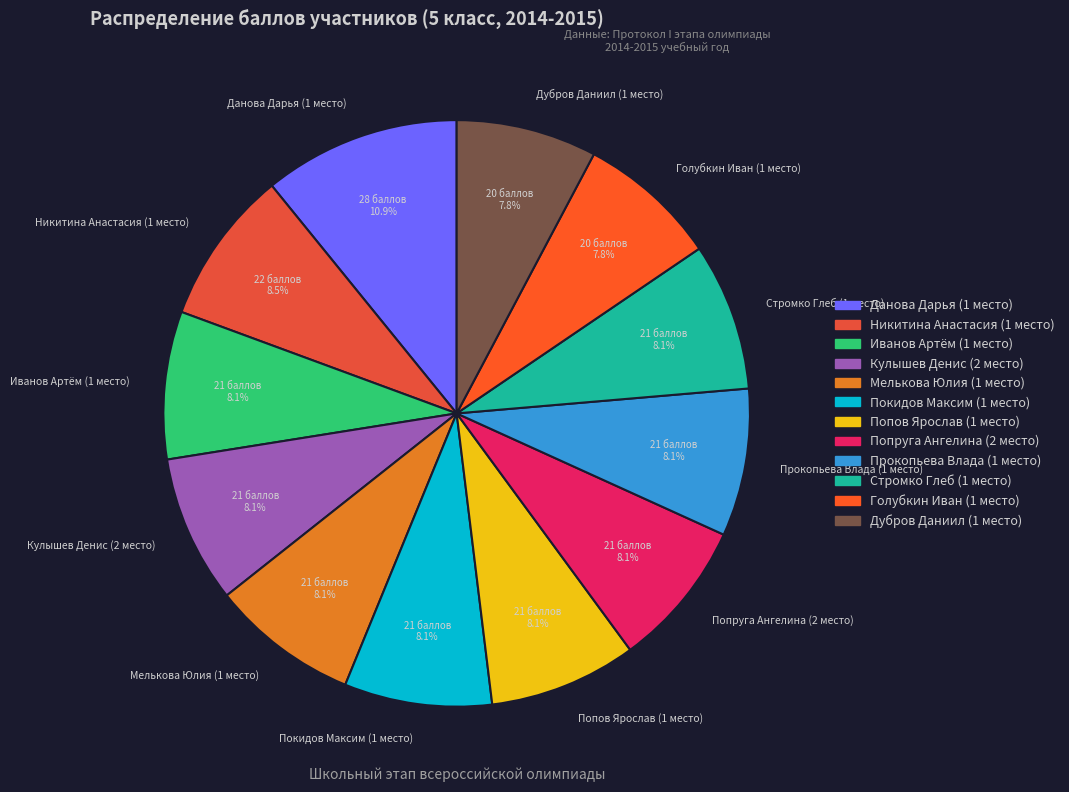

What portion of the pie excludes Голубкин Иван (1 место)?

92.2%